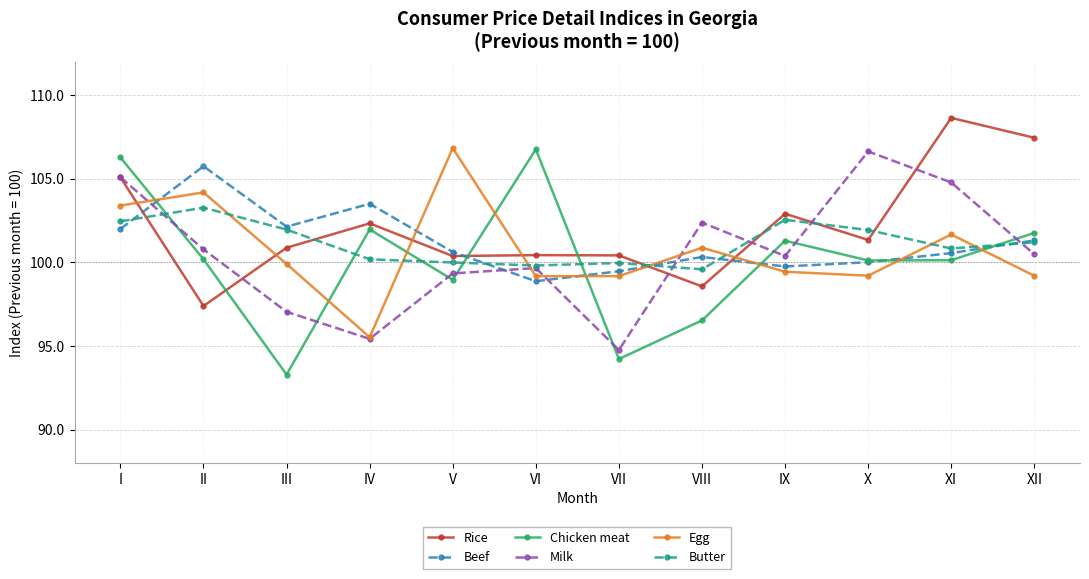

At which category does Milk reach its first local peak?

VI